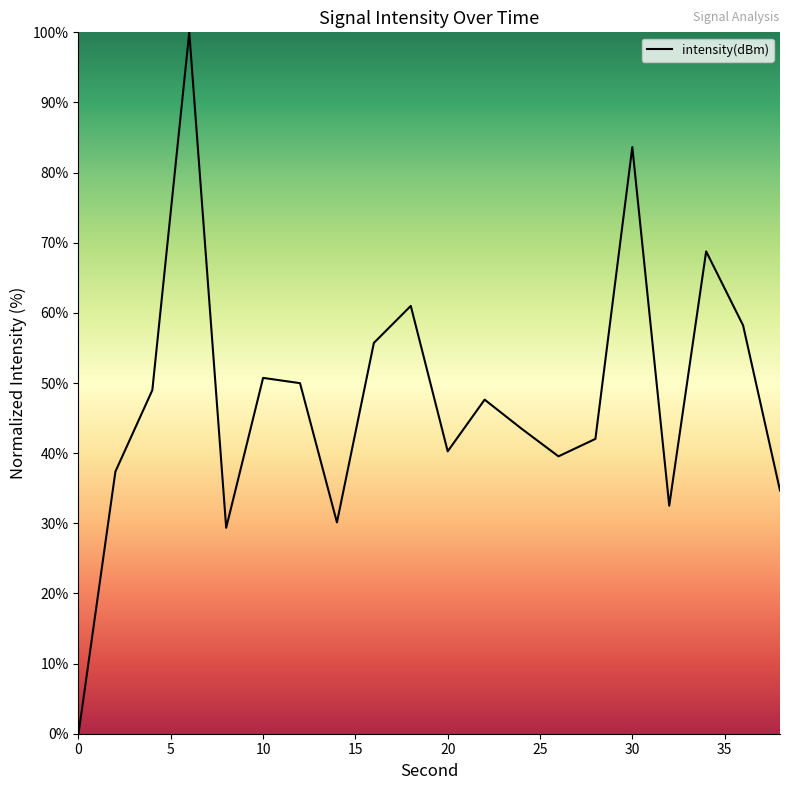

Does the chart display data point markers on the line(s)?

No